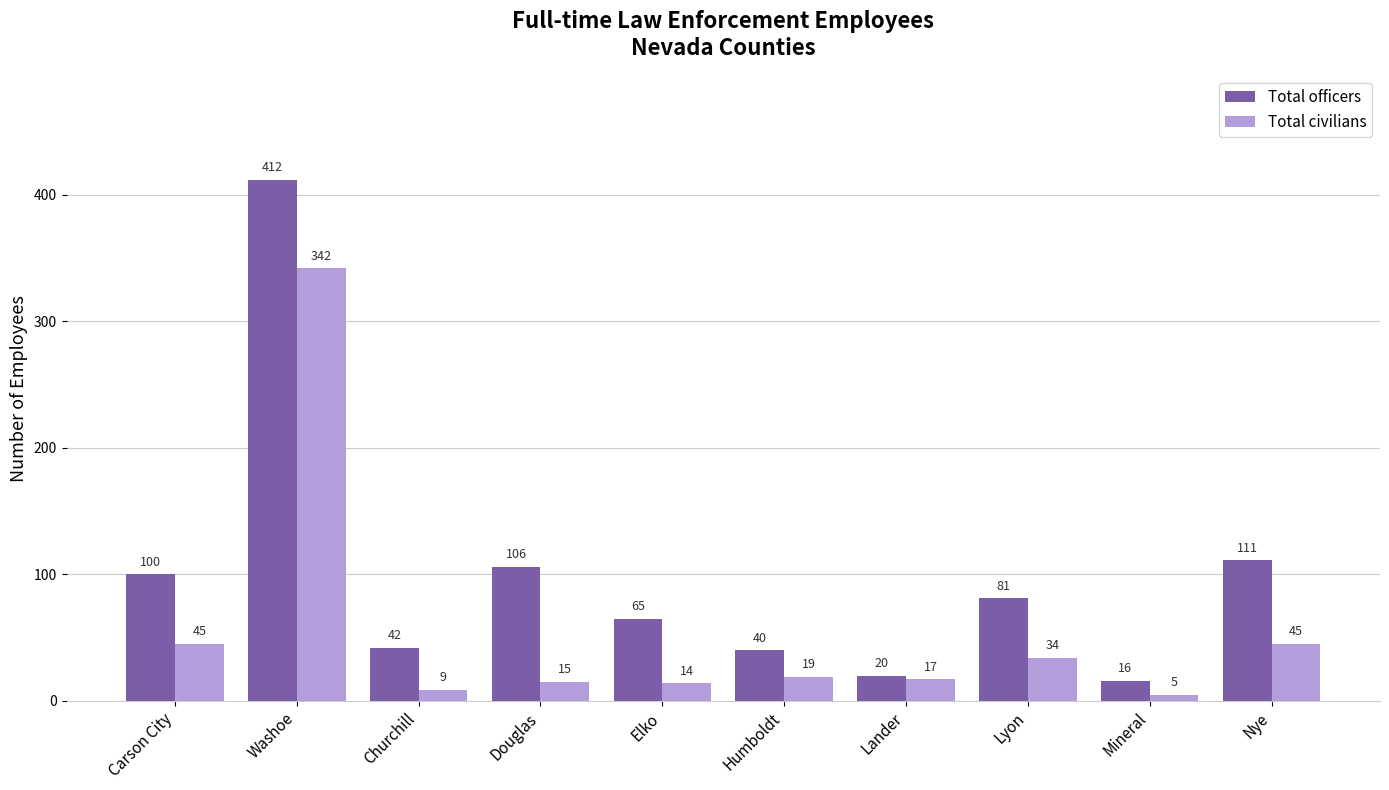

How many distinct data groups are displayed?

2